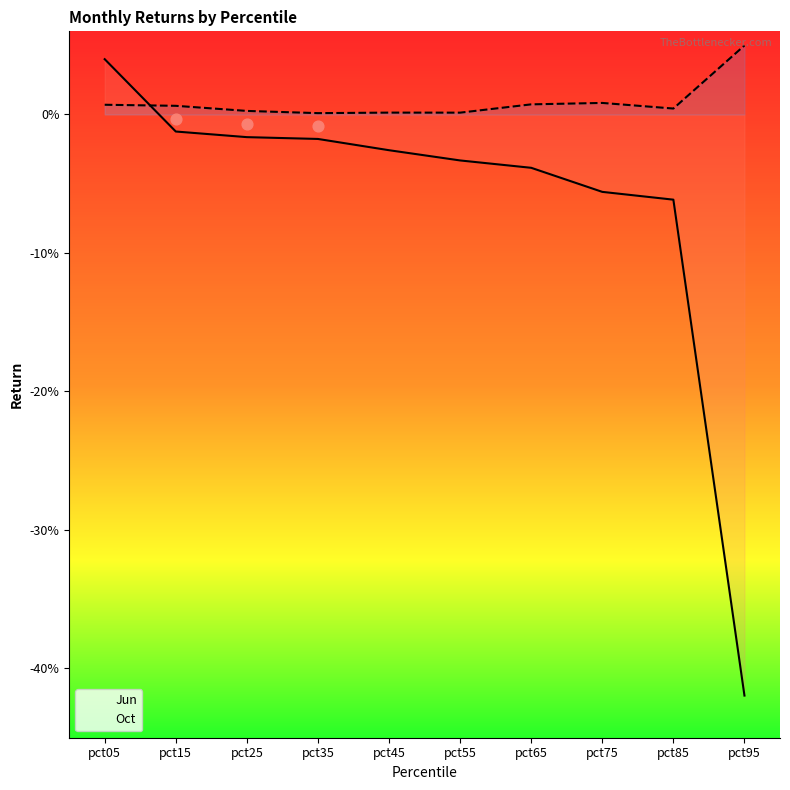

Which series contains the lowest Y value?

Jun